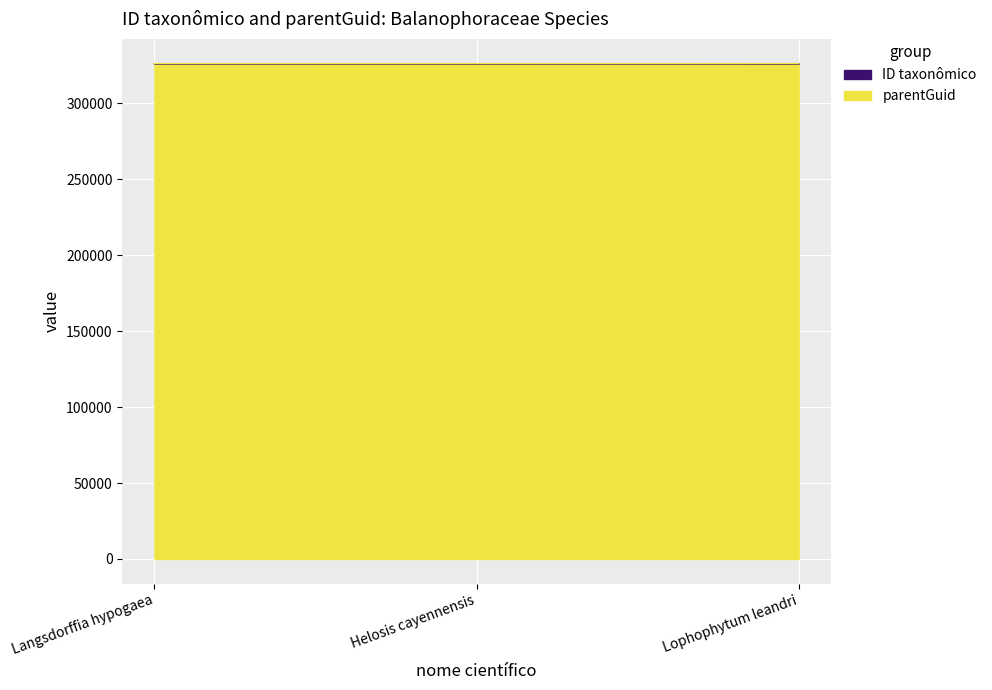

Reading left to right, list all the values displayed in this chart.

parentGuid: 326074	326068	326084
ID taxonômico: 326075	326071	326088